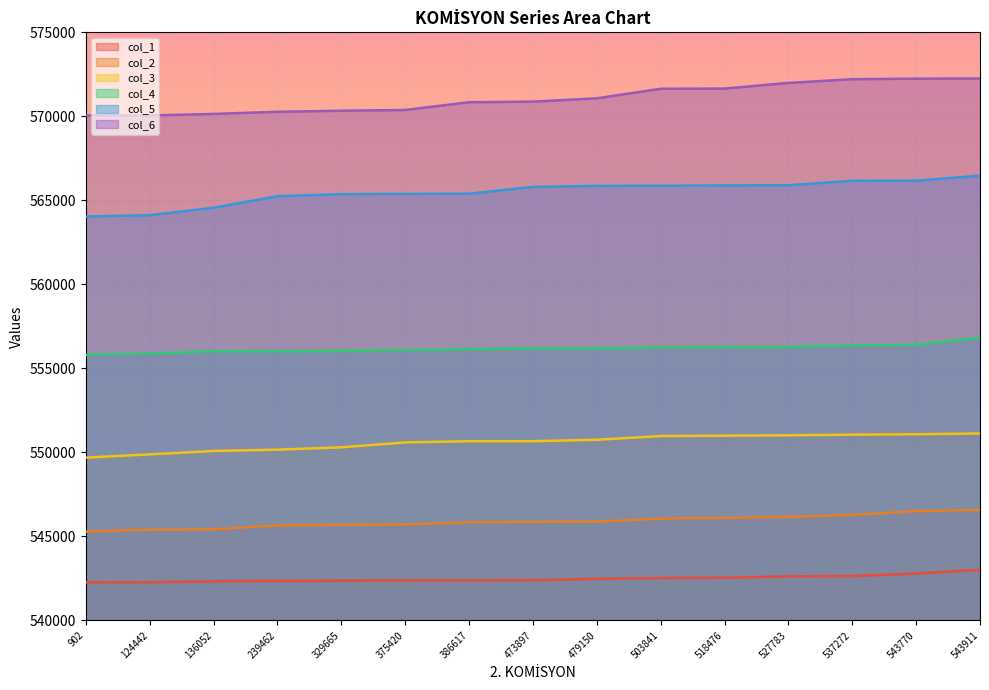

Reading left to right, extract all data points from this chart.

col_1: 542271	542272	542328	542353	542364	542377	542387	542396	542472	542523	542541	542622	542641	542785	543017
col_2: 545289	545401	545423	545657	545684	545710	545840	545877	545882	546055	546111	546158	546280	546507	546567
col_3: 549688	549881	550083	550162	550301	550593	550664	550665	550751	550970	550994	551018	551054	551079	551126
col_4: 555799	555887	556018	556020	556038	556105	556141	556181	556189	556253	556270	556271	556366	556407	556832
col_5: 564037	564120	564558	565247	565368	565383	565398	565803	565860	565871	565888	565903	566166	566170	566468
col_6: 570053	570054	570144	570271	570333	570379	570840	570875	571072	571642	571653	571990	572210	572241	572253